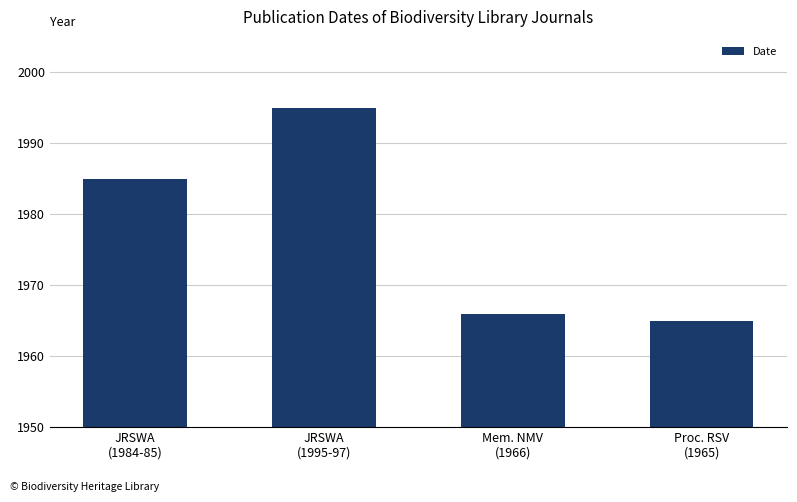

At which label is the value closest to 1980?

JRSWA
(1984-85)